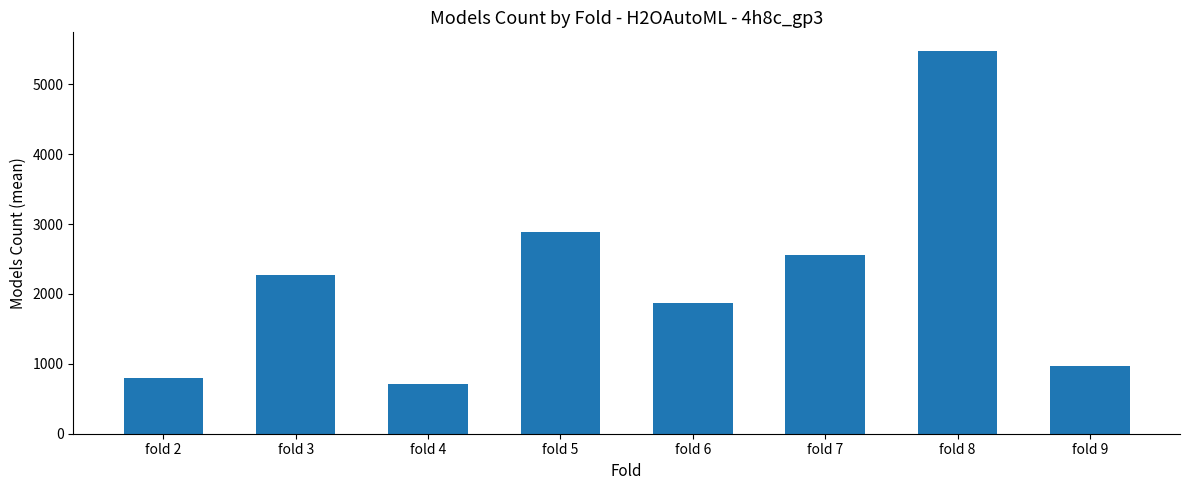

At which category does the chart reach its peak across all series?

fold 8